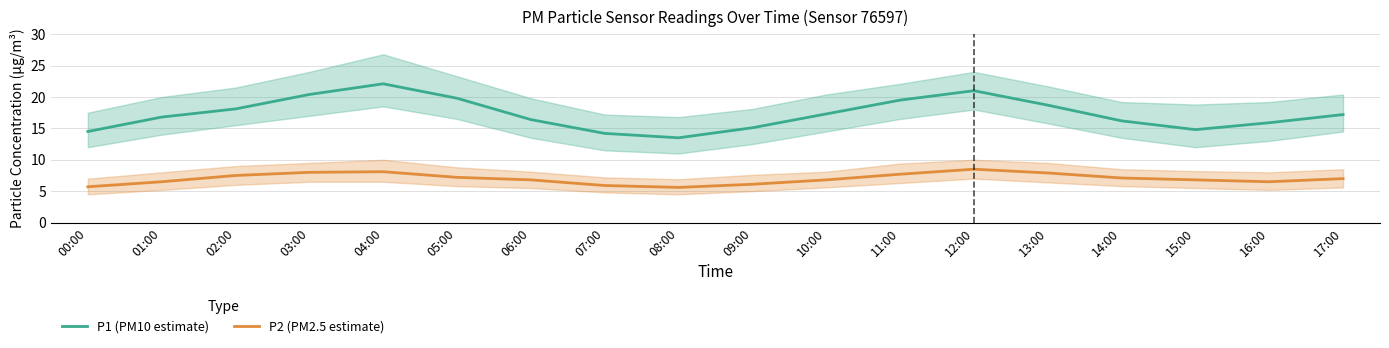

True or false: P1 (PM10 estimate) and P2 (PM2.5 estimate) intersect in this chart.

False